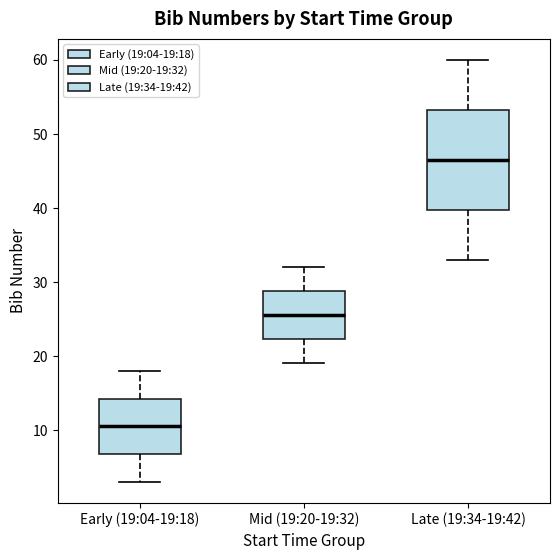

Reading left to right, transcribe this box plot: for each box, give where its median line is, the range the box spans, and where its two whiskers end, as read against the y-axis. The values are not printed on the chart, so give them approximately, as read against the axis.

Early (19:04-19:18): median 11, box 7 to 14, whiskers 3 to 18
Mid (19:20-19:32): median 26, box 22 to 29, whiskers 19 to 32
Late (19:34-19:42): median 47, box 40 to 53, whiskers 33 to 60